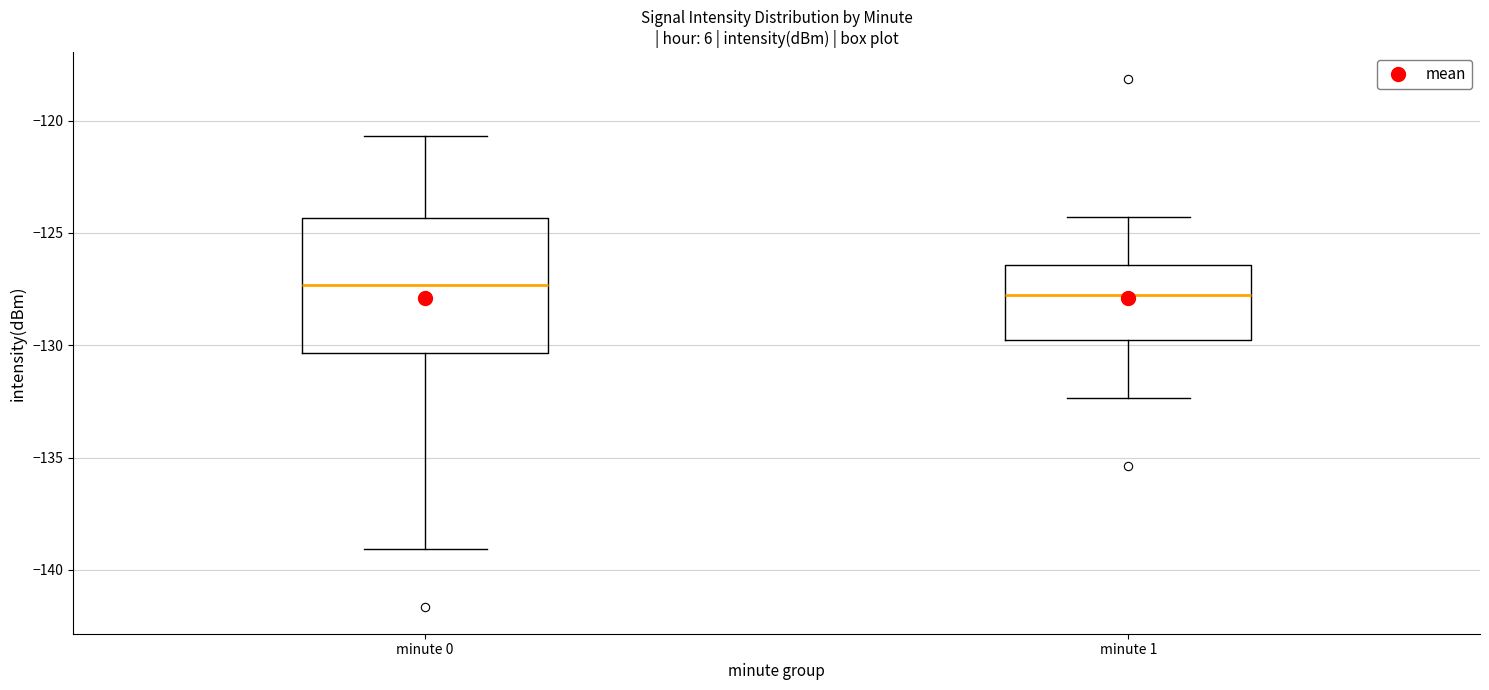

Reading left to right, transcribe this box plot: for each box, give where its median line is, the range the box spans, and where its two whiskers end, as read against the y-axis. The values are not printed on the chart, so give them approximately, as read against the axis.

minute 0: median -127.5, box -130.5 to -124.5, whiskers -139.0 to -120.5
minute 1: median -128.0, box -130.0 to -126.5, whiskers -132.5 to -124.5